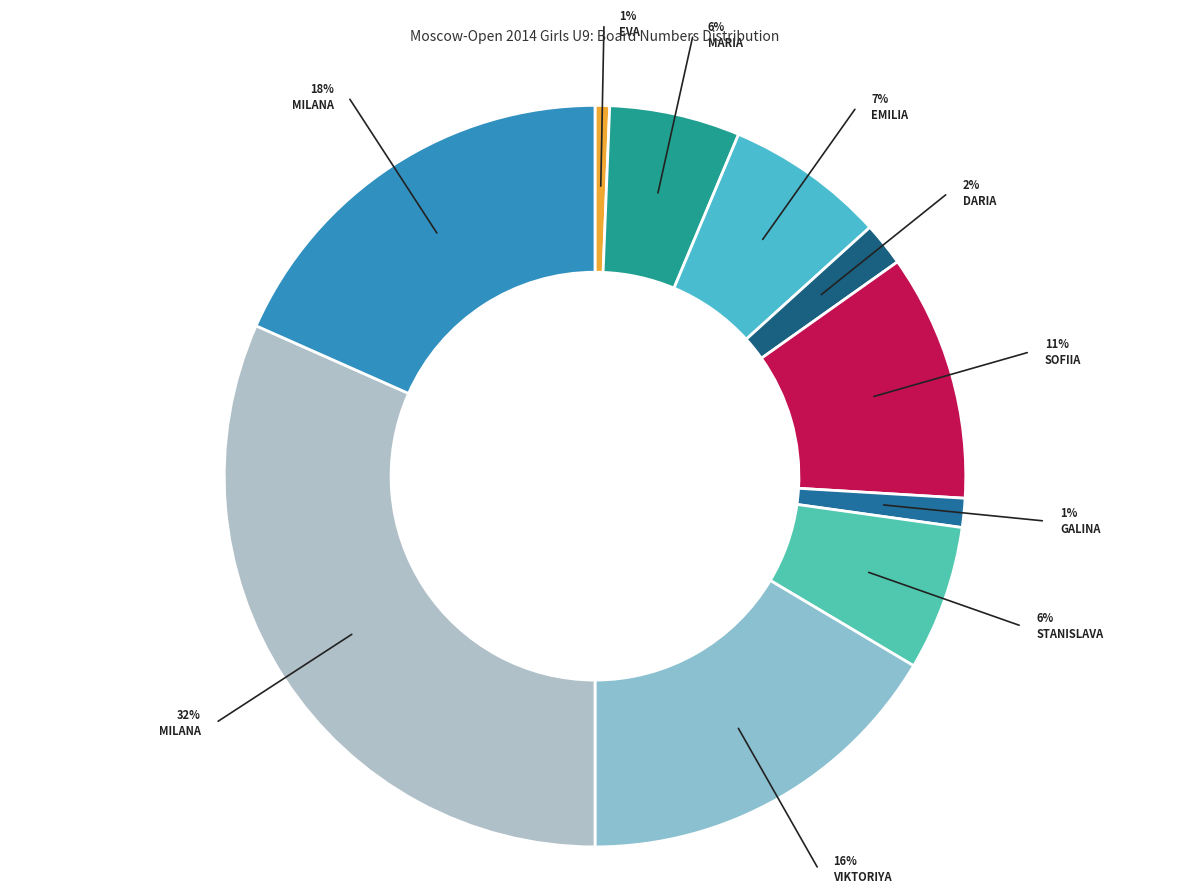

What percentage is the Sovina Maria slice, to the nearest percent?

6%